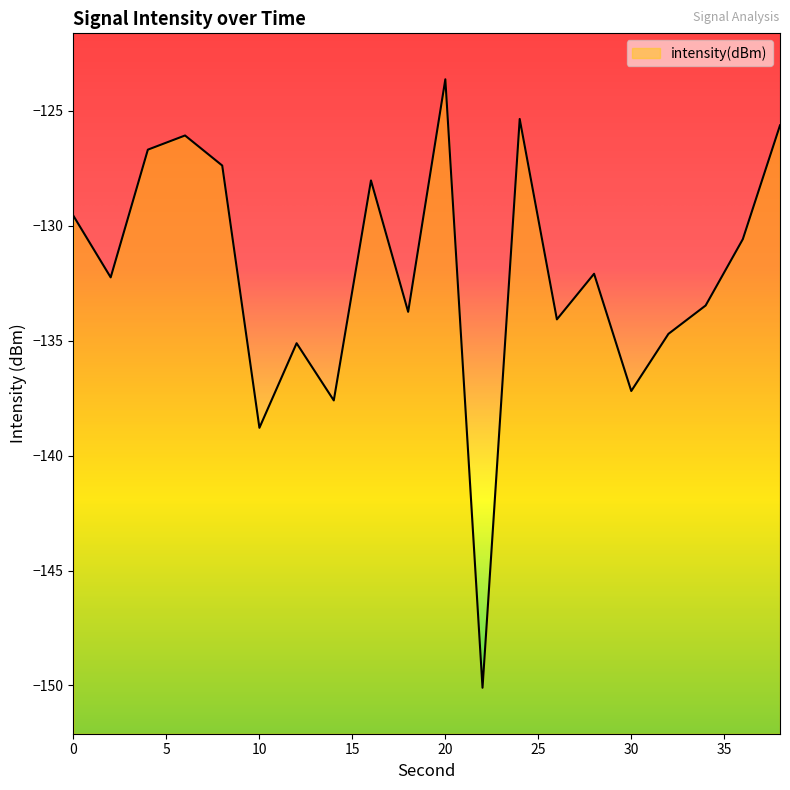

Reading left to right, list all the values displayed in this chart.

-129.6	-132.2	-126.7	-126.1	-127.4	-138.8	-135.1	-137.6	-128.0	-133.7	-123.6	-150.1	-125.3	-134.1	-132.1	-137.2	-134.7	-133.5	-130.6	-125.6